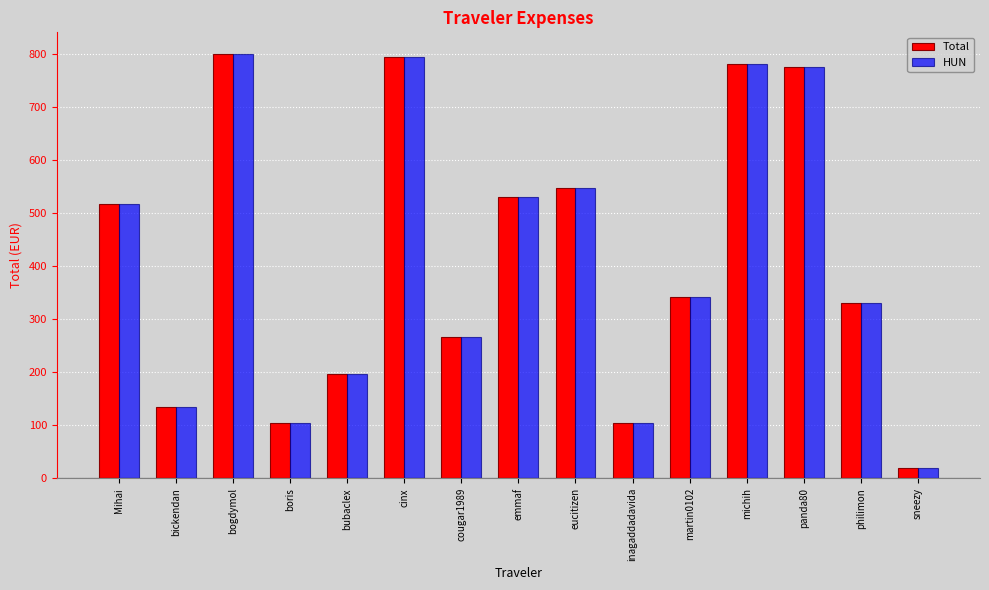

Is the value of HUN at cinx greater than the value of Total at michih?

Yes